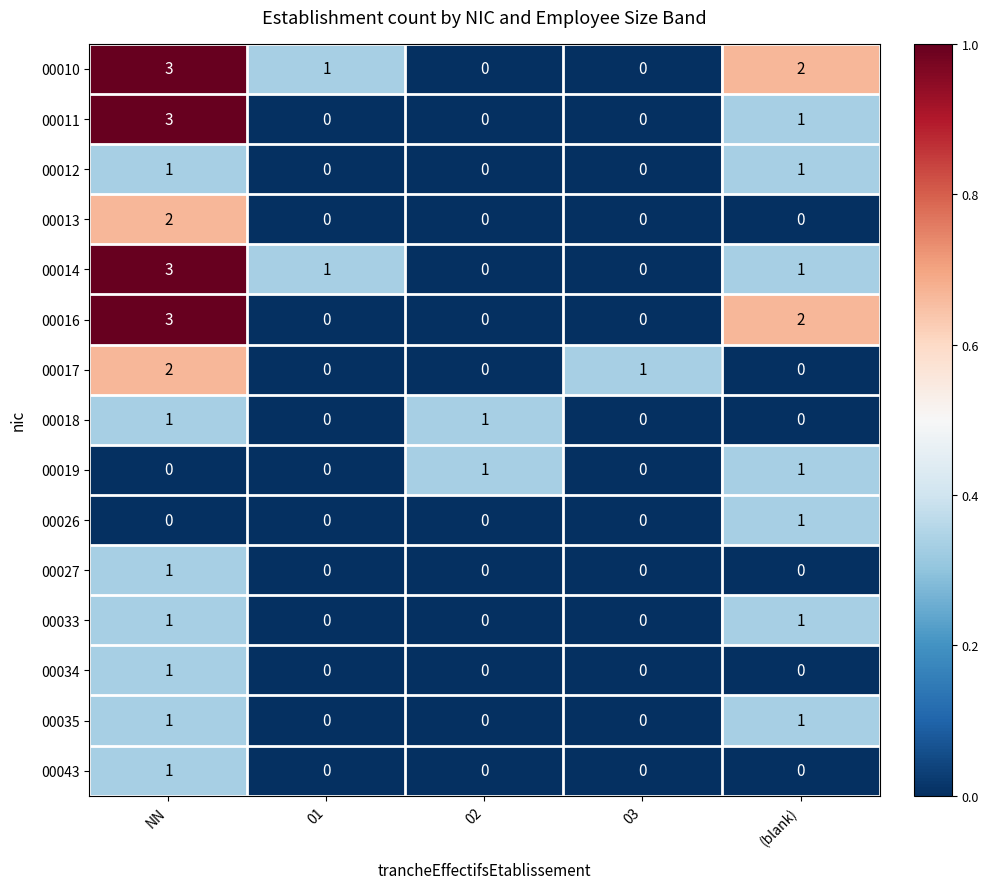

Which series has the largest total across all categories?

00010